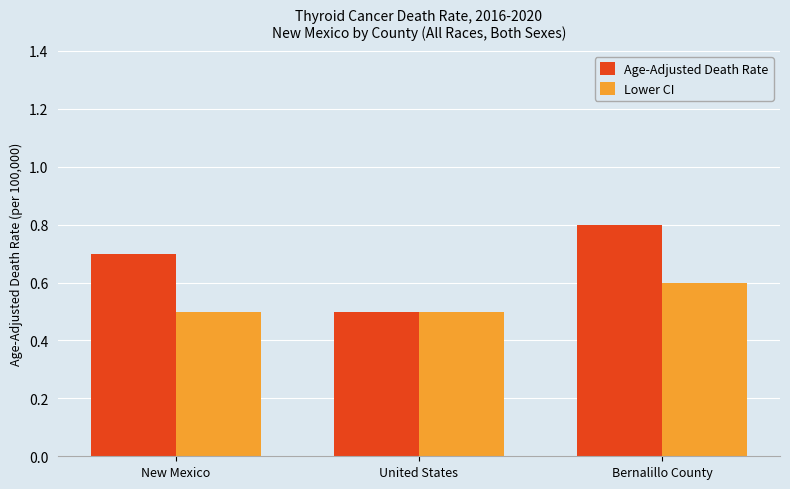

Reading right to left, transcribe all the data shown in this chart.

Age-Adjusted Death Rate: 0.8	0.5	0.7
Lower CI: 0.6	0.5	0.5